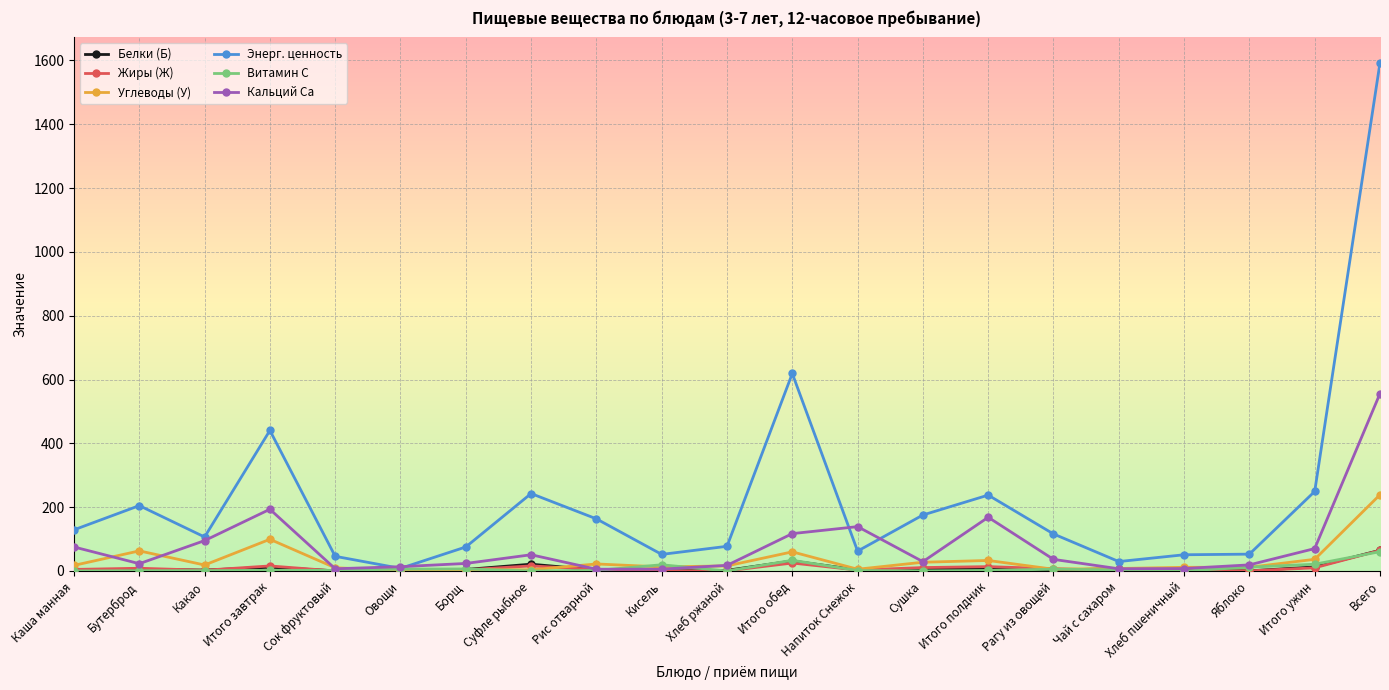

How many values in the Углеводы (У) series are below 15?

10